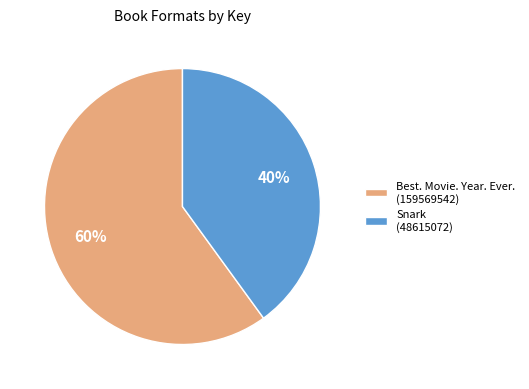

How many slices are in this pie chart?

2